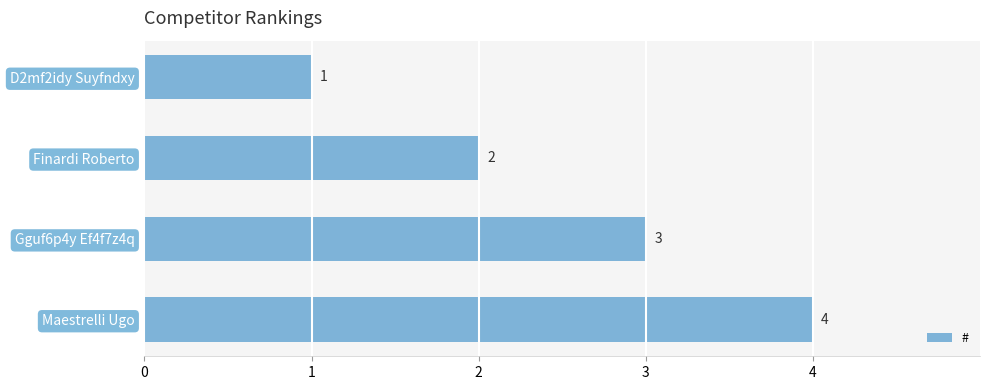

What is the sum of all values?

10